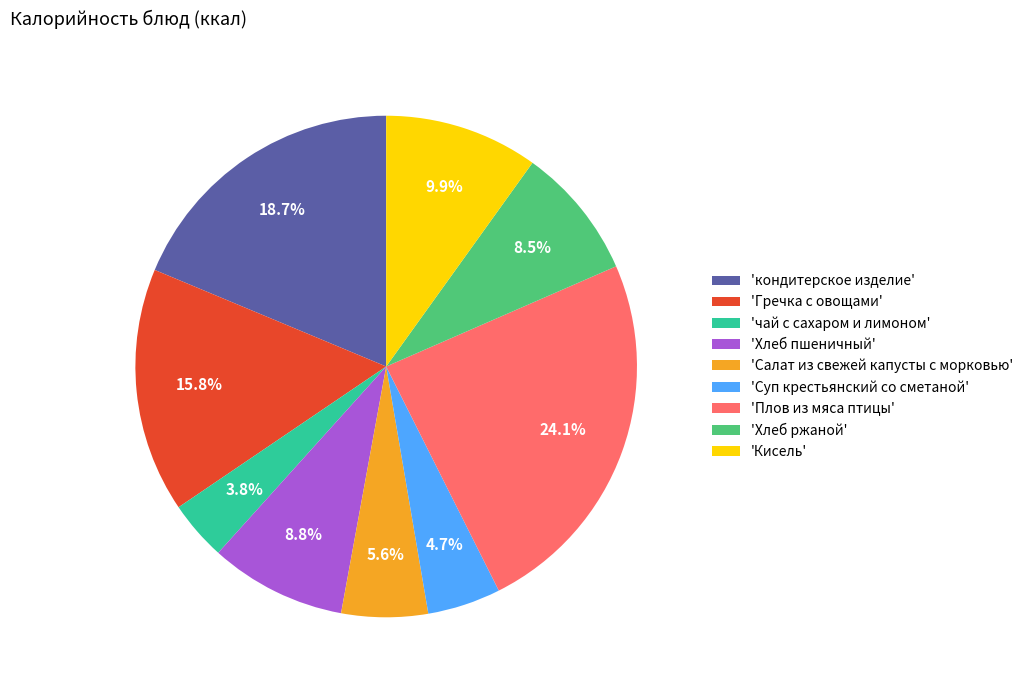

What is the largest slice in the pie chart?

'Плов из мяса птицы'